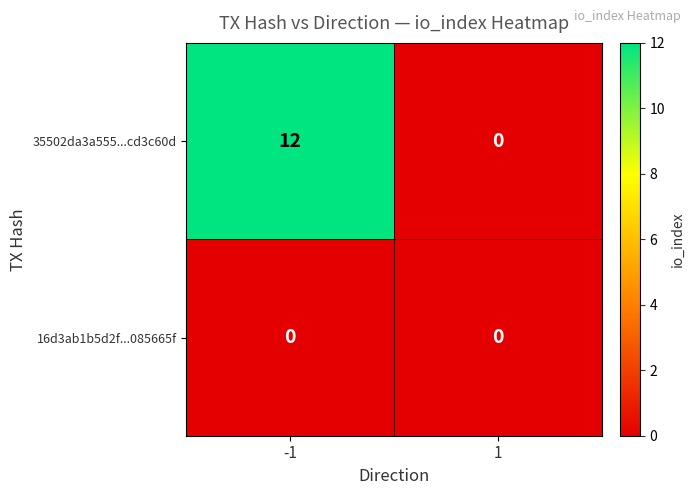

What is the total value across all series at -1?

12